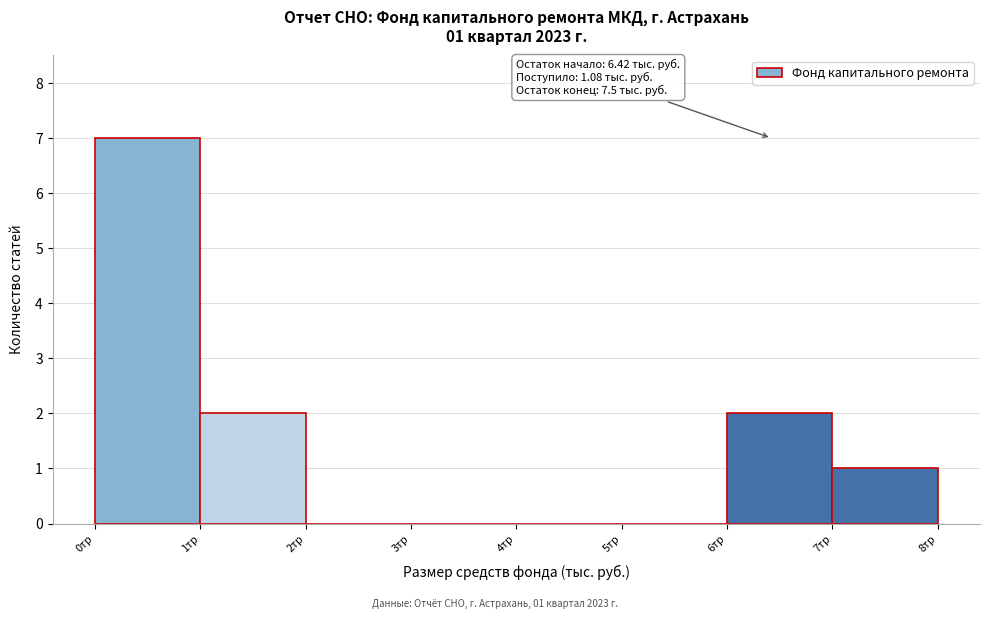

Which range on the x-axis has the tallest bar?

0 to 1